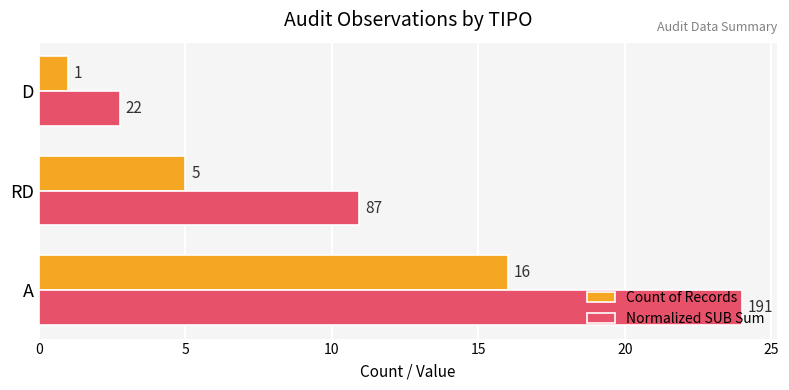

At which label does Normalized SUB Sum reach its minimum?

D